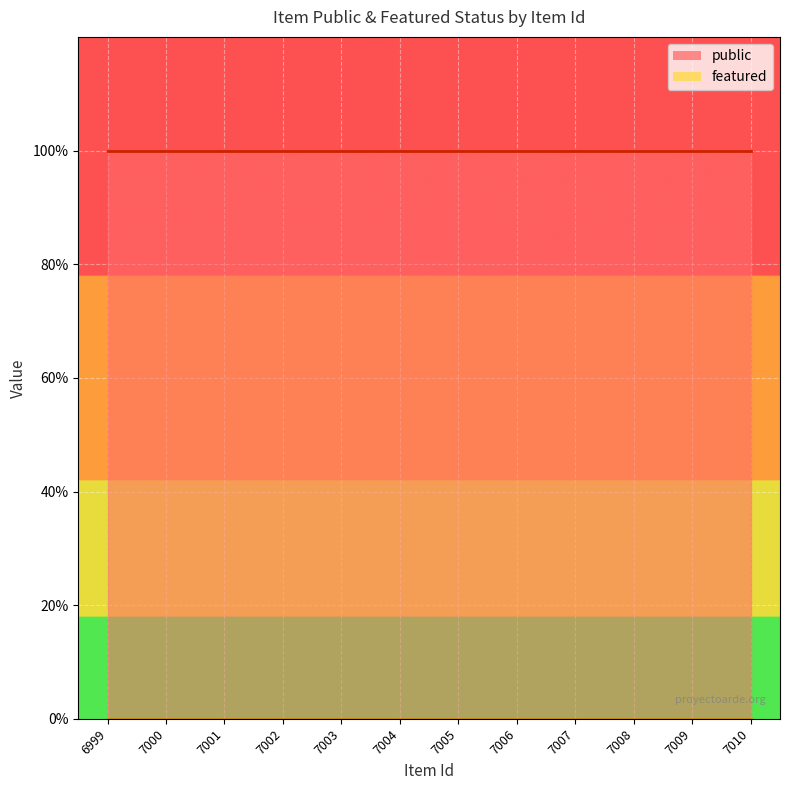

Reading right to left, what are all the values shown in this chart?

public: 1	1	1	1	1	1	1	1	1	1	1	1
featured: 0	0	0	0	0	0	0	0	0	0	0	0